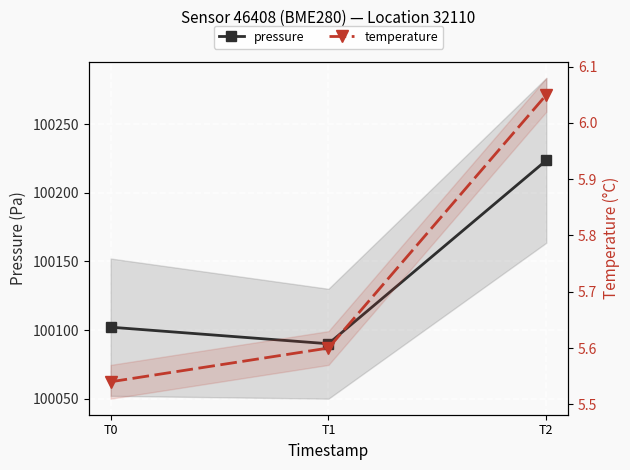

Between T2 and T1, which is larger?

T2